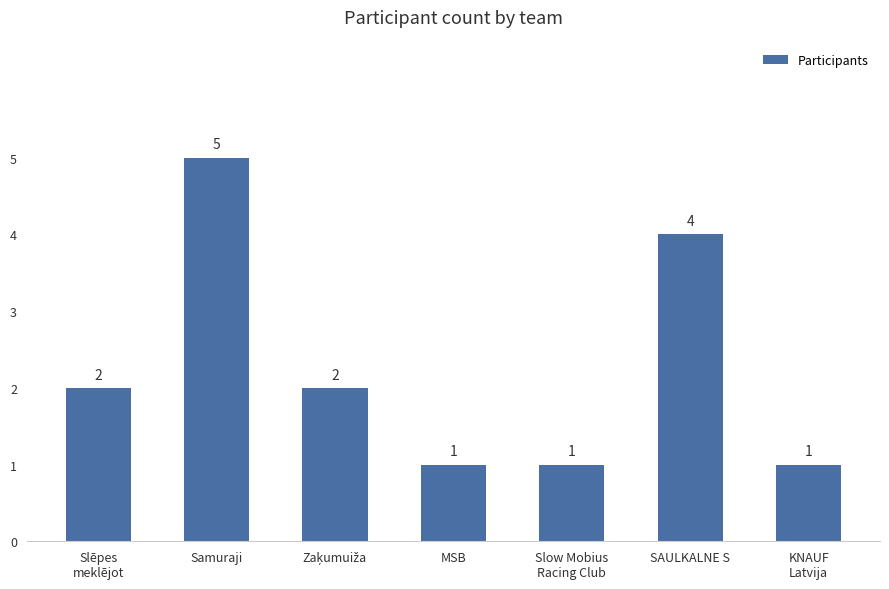

Which has a higher value, SAULKALNE S or Samuraji?

Samuraji